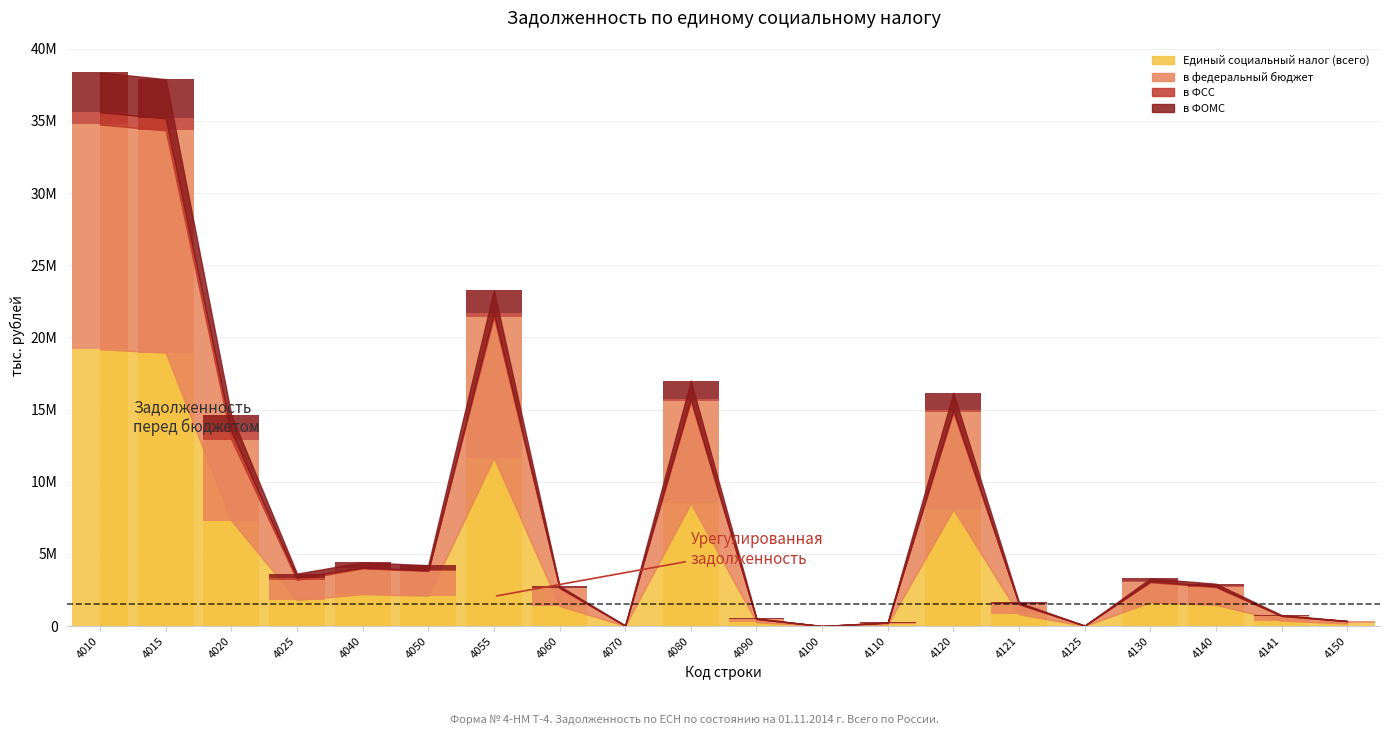

The в федеральный бюджет series shows 1250153 at 4060. True or false?

True